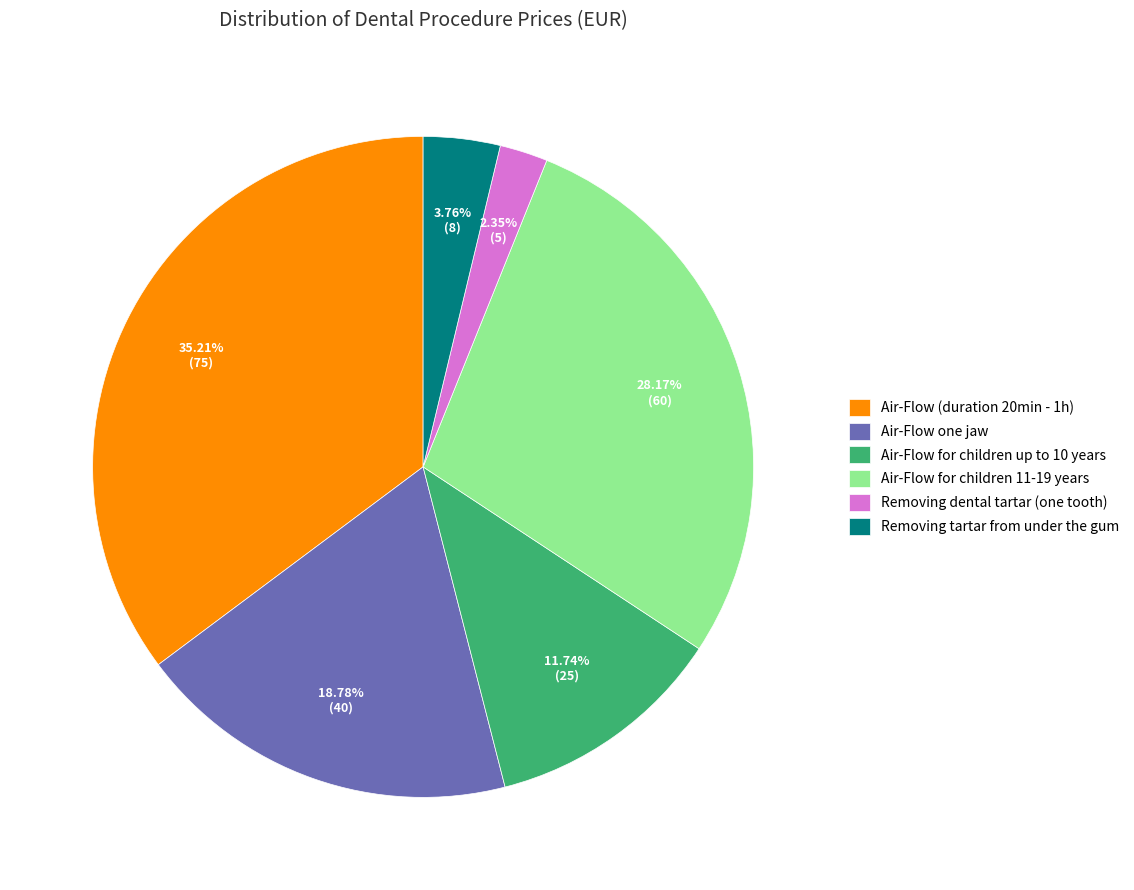

Combined, do Air-Flow for children up to 10 years and Removing dental tartar (one tooth) account for over 50%?

No